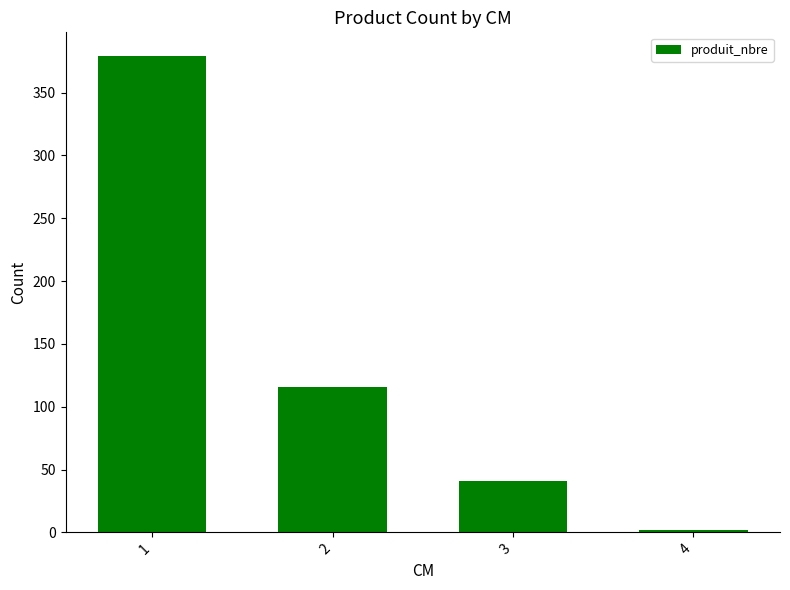

What is the value of the 2nd bar from the left?

116